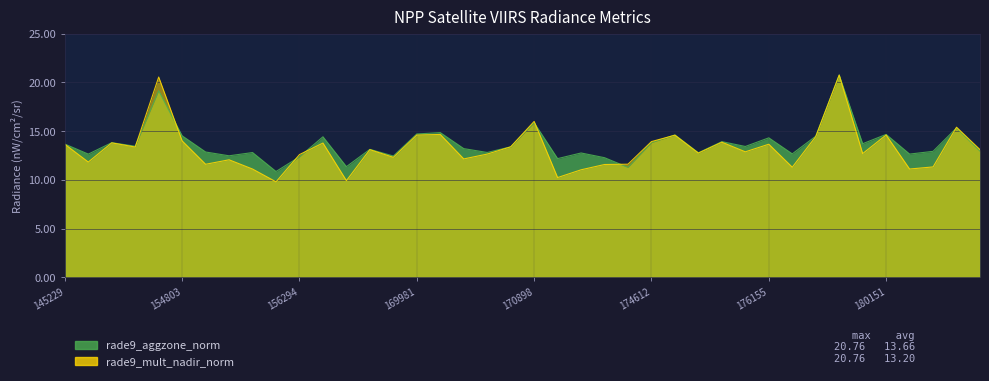

List the labels in order of rade9_mult_nadir_norm value, smallest first.

156115, 169440, 171079, 171271, 155937, 180348, 176359, 180558, 171454, 155011, 171638, 148741, 155557, 170350, 169799, 156294, 170531, 177358, 175577, 175964, 169621, 180954, 154406, 170716, 145229, 176155, 169262, 154213, 175772, 174612, 154803, 176554, 174800, 169981, 180151, 170155, 180755, 170898, 154607, 176748